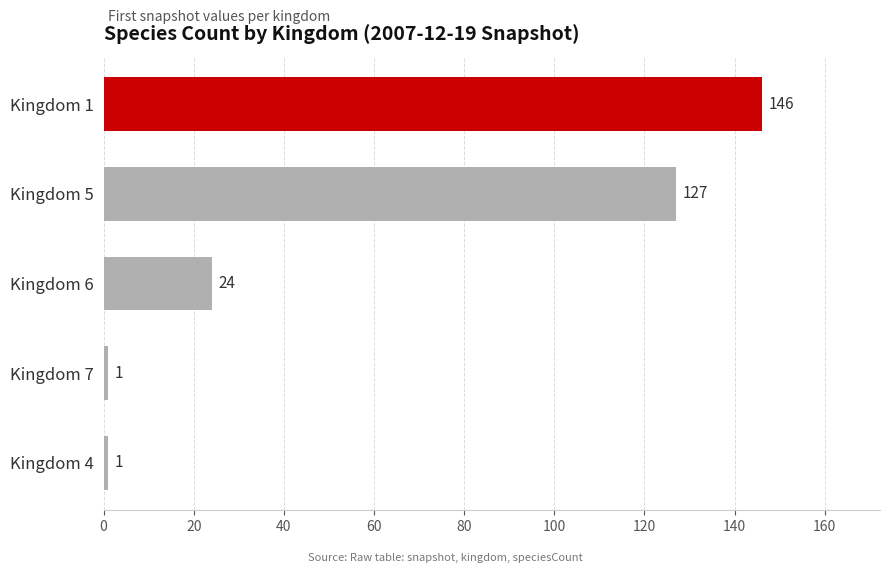

Between Kingdom 1 and Kingdom 5, which is larger?

Kingdom 1